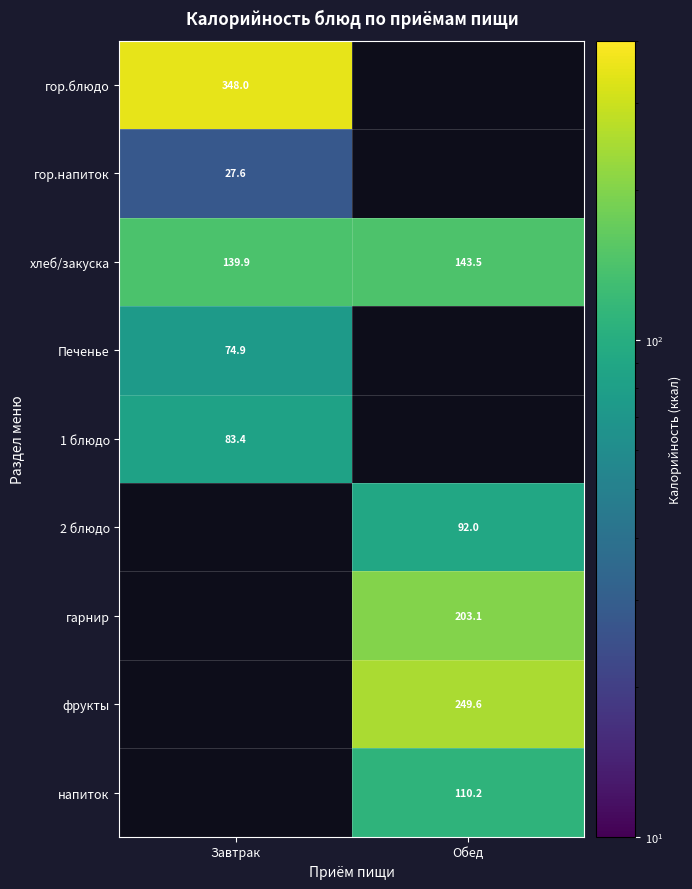

What is the difference between the хлеб/закуска values at Обед and Завтрак?

3.6